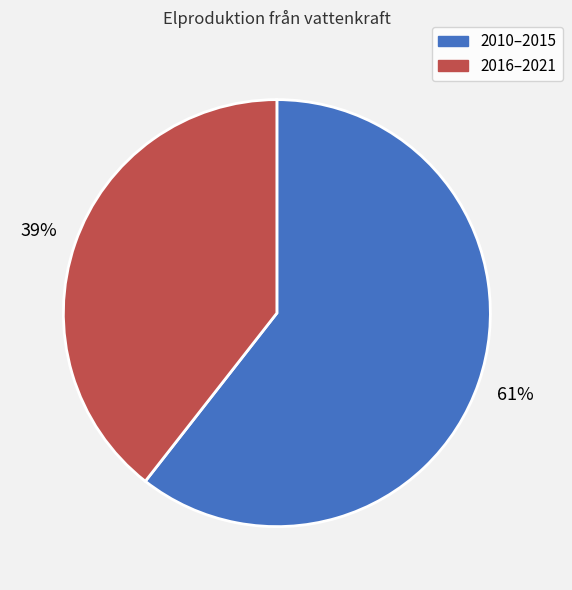

To the nearest percent, what is the average slice percentage?

50%